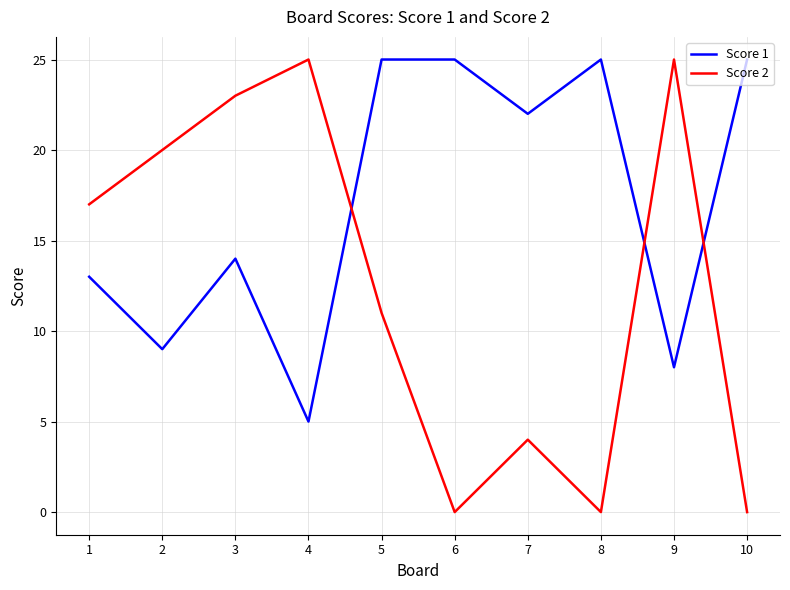

Which category has the lowest value in the Score 1 series?

4